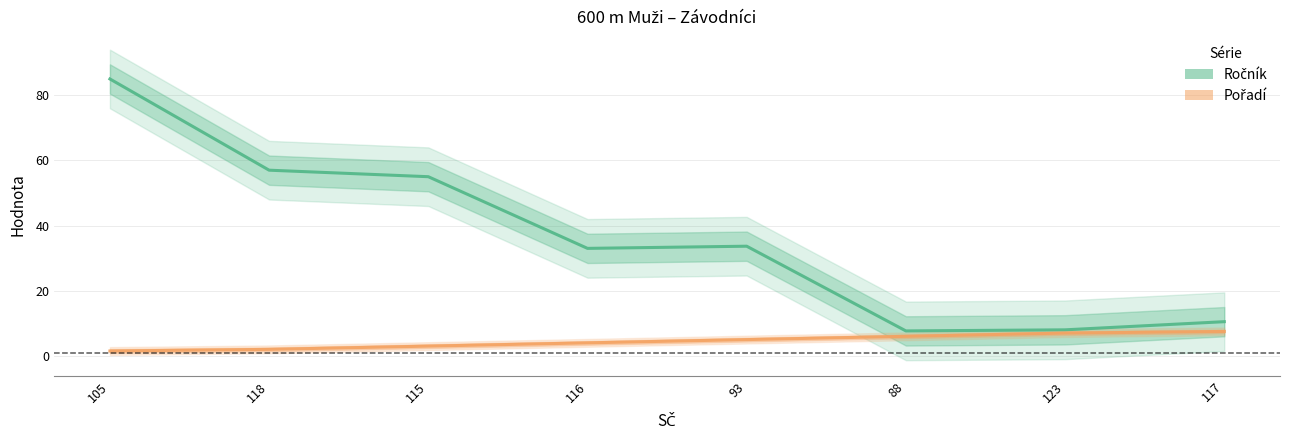

Is the value of Pořadí at 88 greater than the value of Ročník at 117?

No